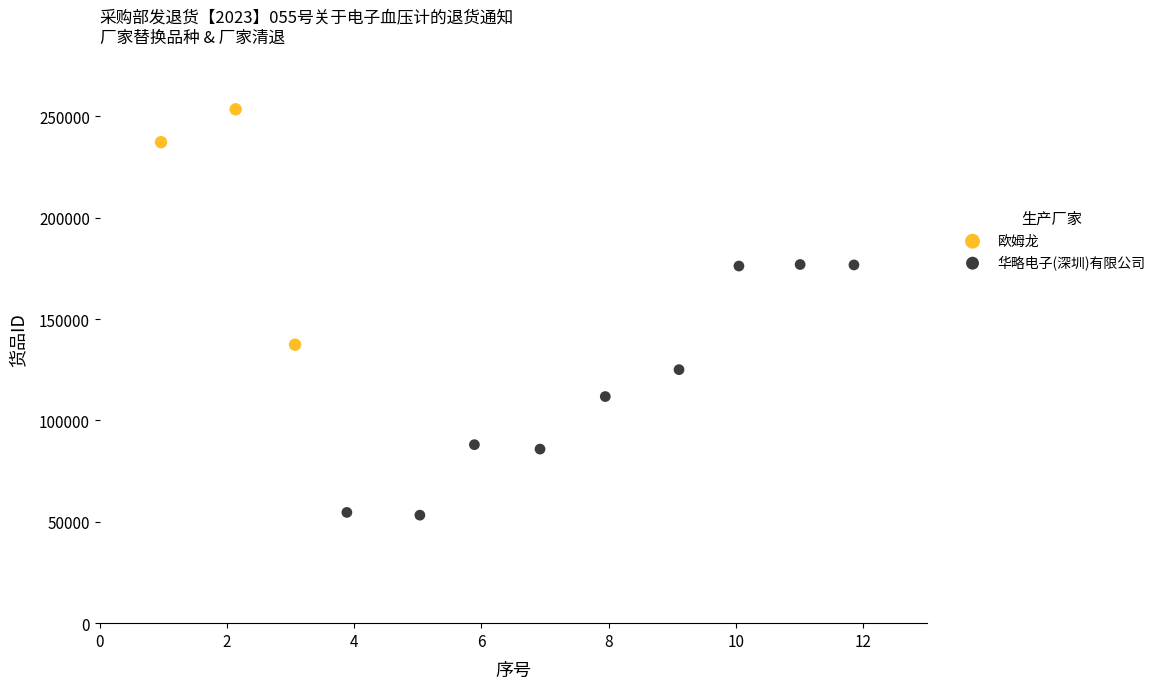

Which series contains the lowest Y value?

华略电子(深圳)有限公司